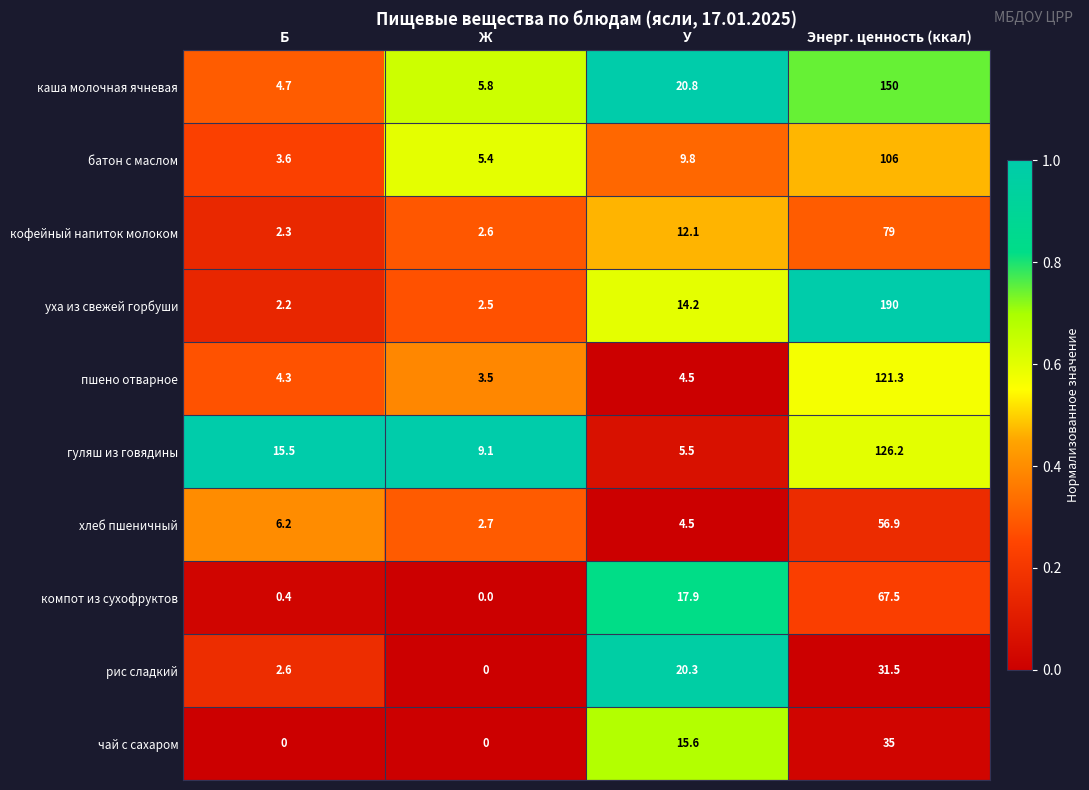

What is the sum of all гуляш из говядины values?

156.3